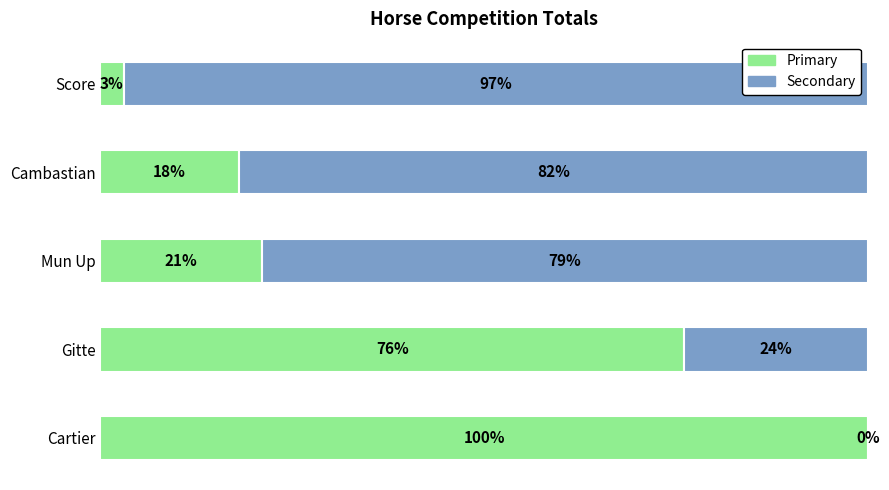

Where is Primary nearest to the value 51?

Gitte